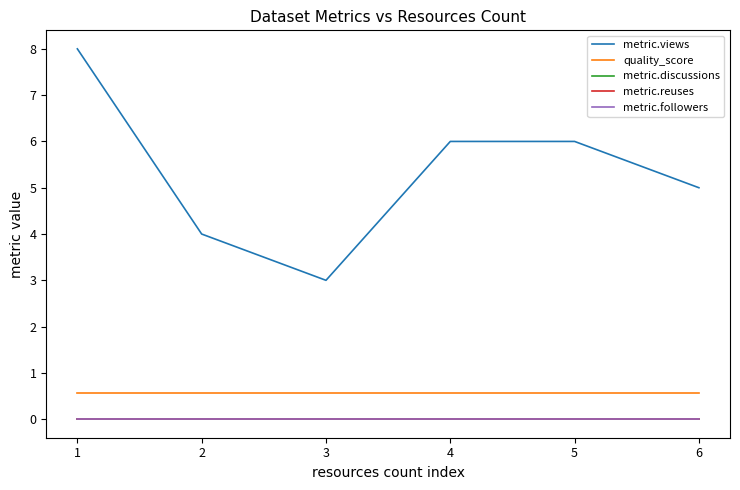

Read the metric.views value at 6.

5.0